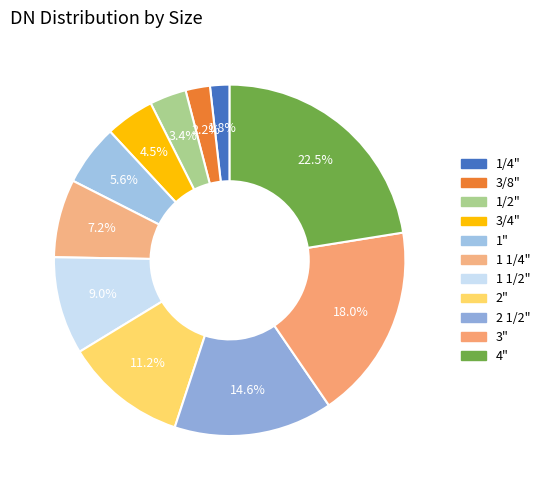

Between 2" and 2 1/2", which is larger?

2 1/2"